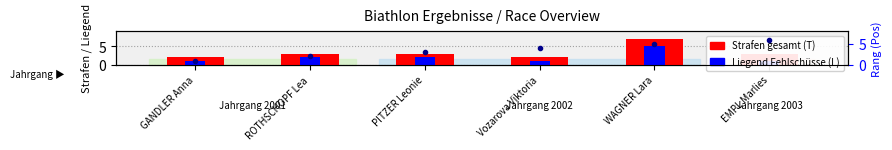

What is the sum of all Pos (Rang) values?

21